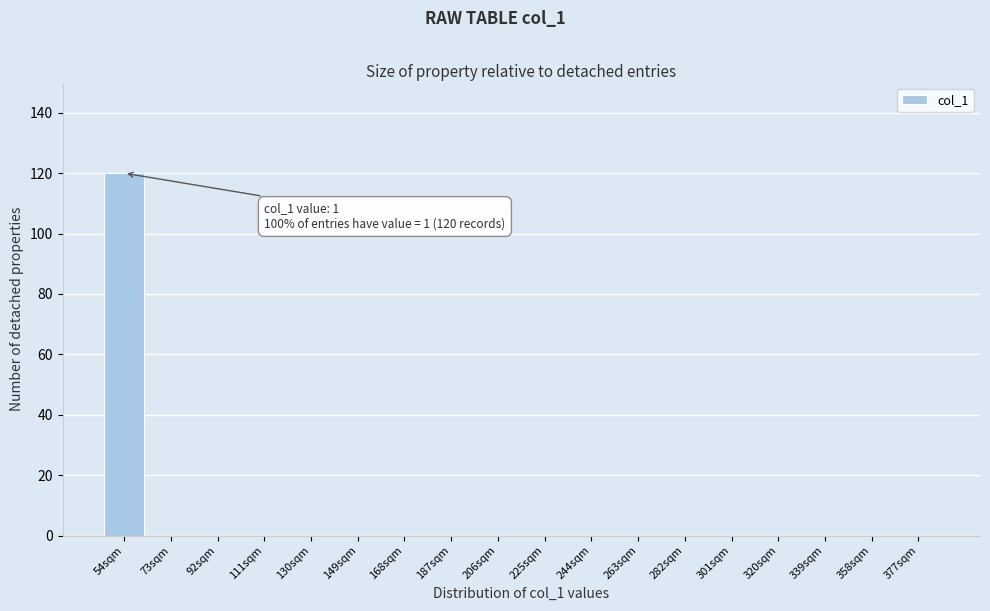

Reading left to right, transcribe all the data shown in this chart.

54sqm=120	73sqm=0	92sqm=0	111sqm=0	130sqm=0	149sqm=0	168sqm=0	187sqm=0	206sqm=0	225sqm=0	244sqm=0	263sqm=0	282sqm=0	301sqm=0	320sqm=0	339sqm=0	358sqm=0	377sqm=0